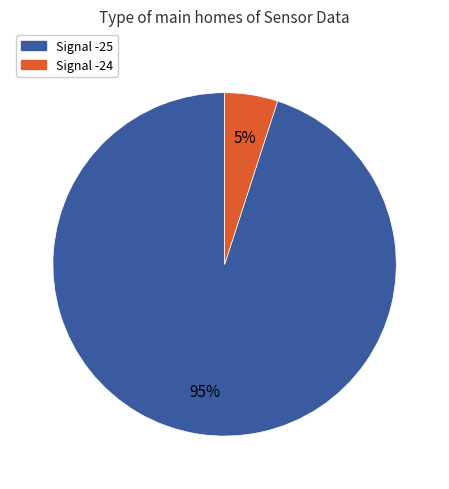

To the nearest percent, what is the average slice percentage?

50%